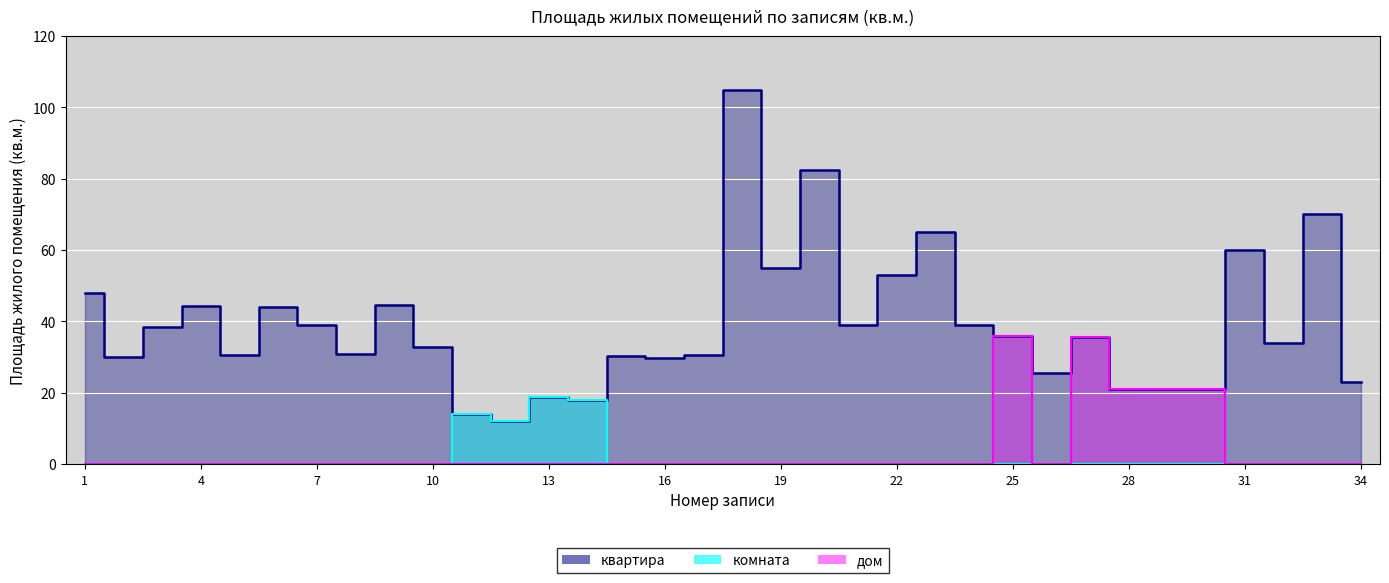

The комната series shows 11.5 at 27. True or false?

False